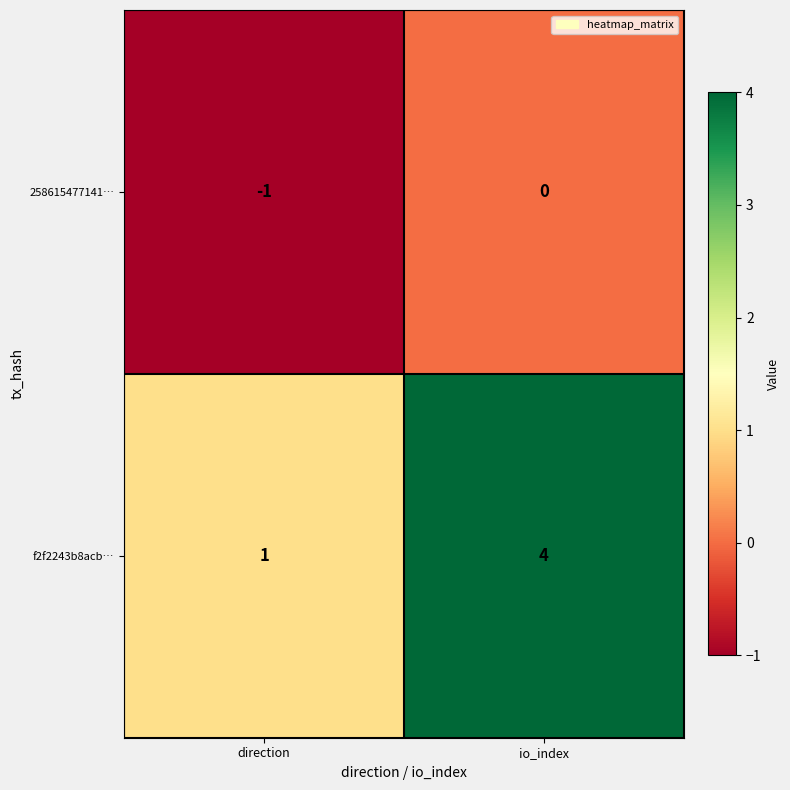

What is the spread (max minus min) of values at io_index?

4